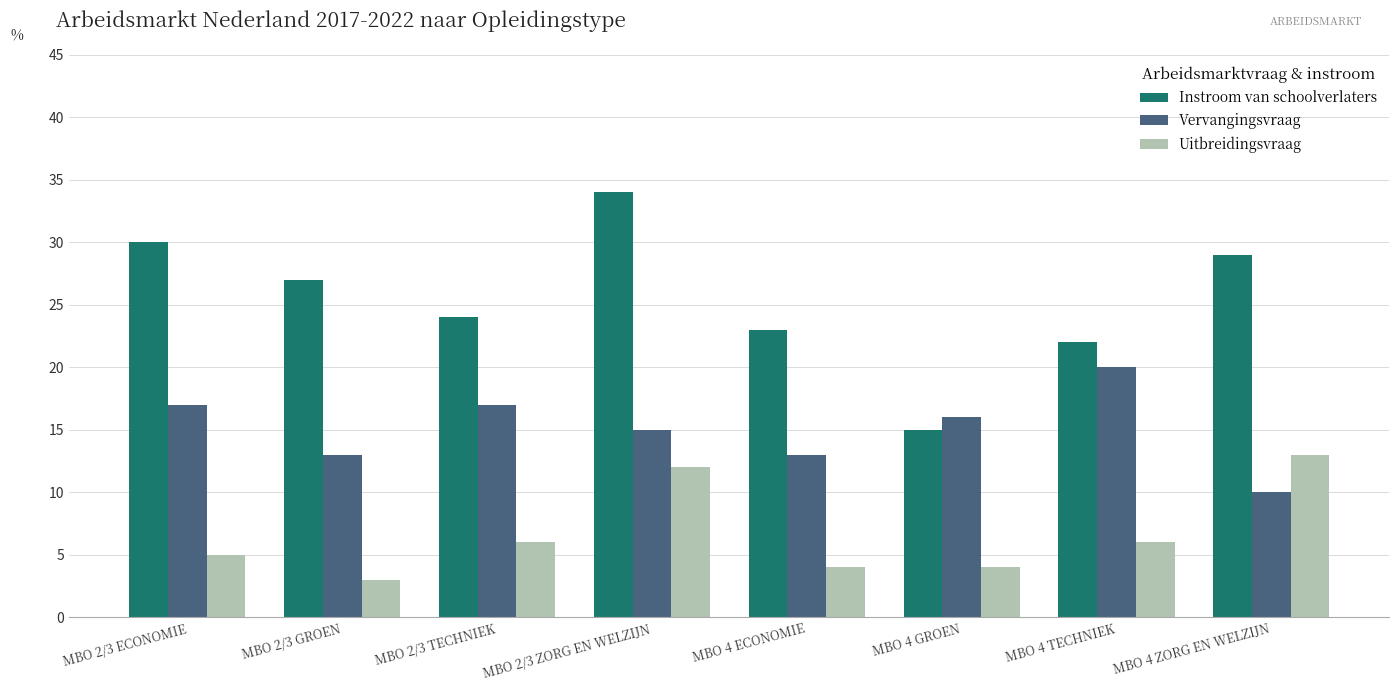

What value does the Instroom van schoolverlaters series have at MBO 4 TECHNIEK, to the nearest 10?

20